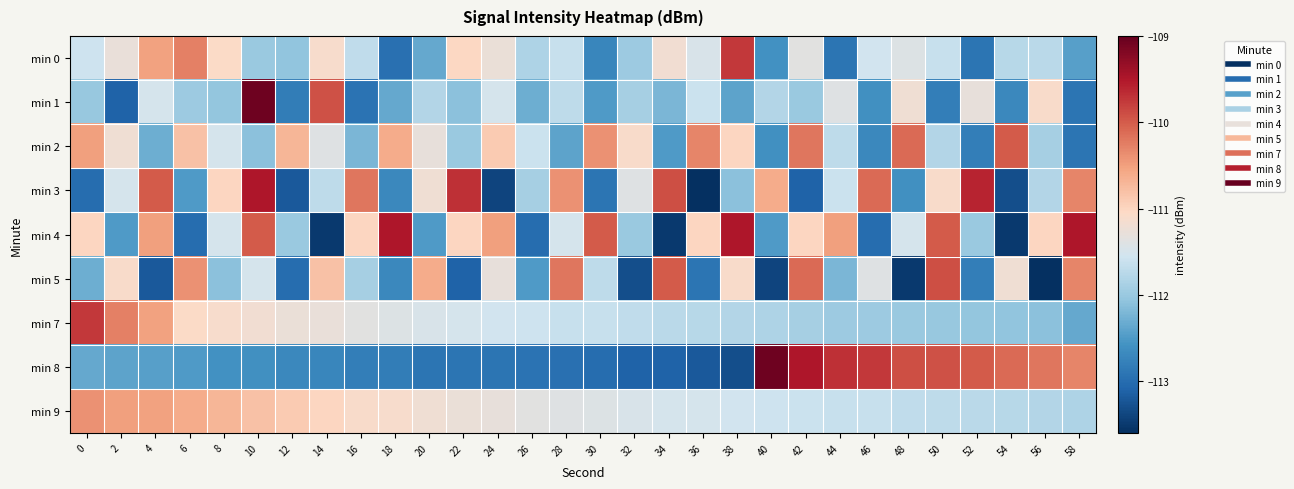

What is the total value across all series at 22?

-1004.6